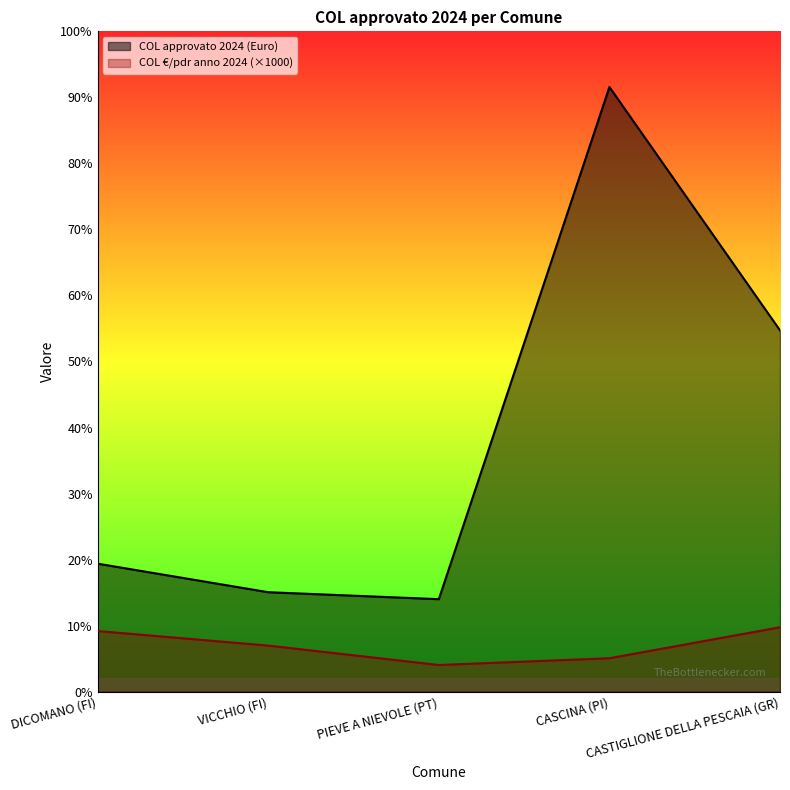

What is the total value across all series at DICOMANO (FI)?

42827.3